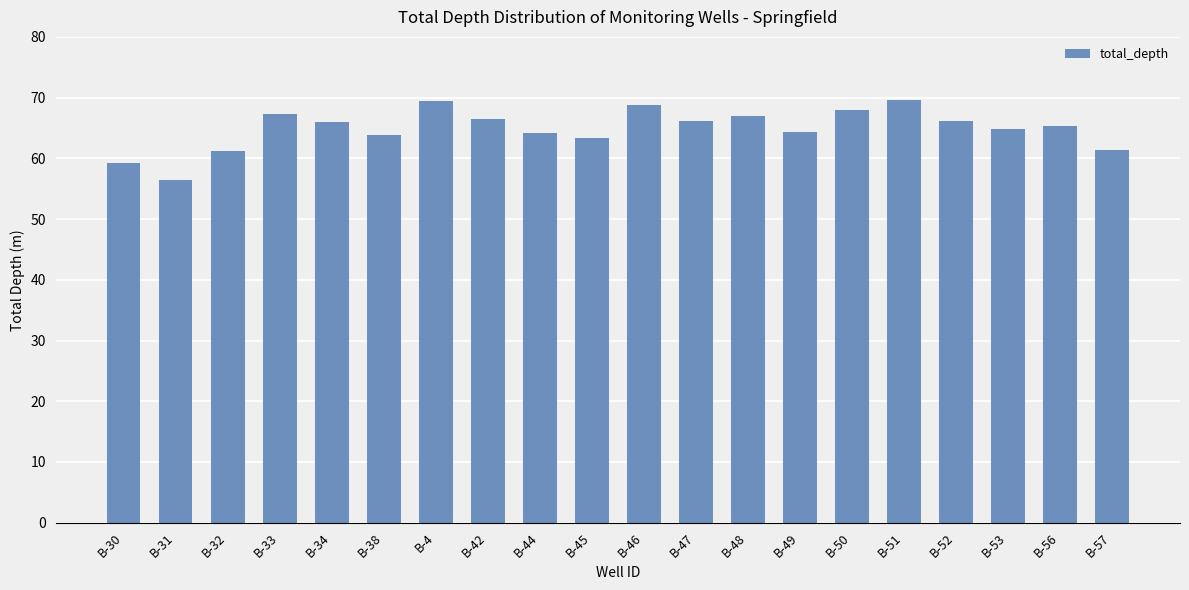

Count the number of categories in the chart.

20